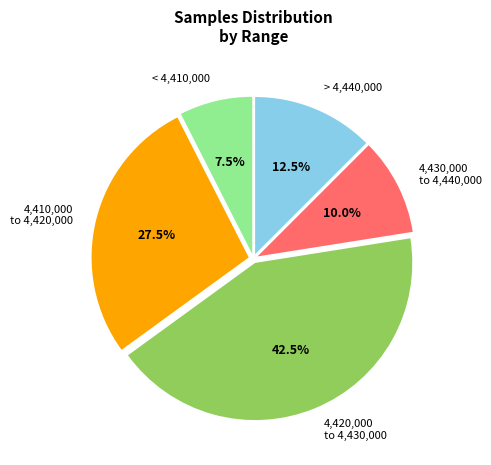

Which has a higher value, 4,430,000 to 4,440,000 or 4,420,000 to 4,430,000?

4,420,000 to 4,430,000